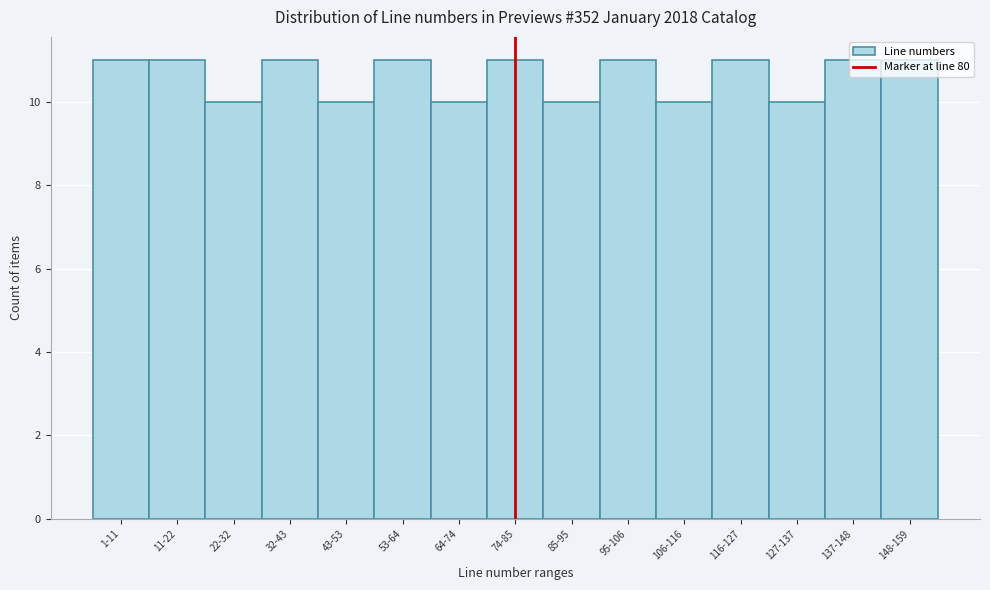

What is the sum of the values at 64-74 and 148-159?

21